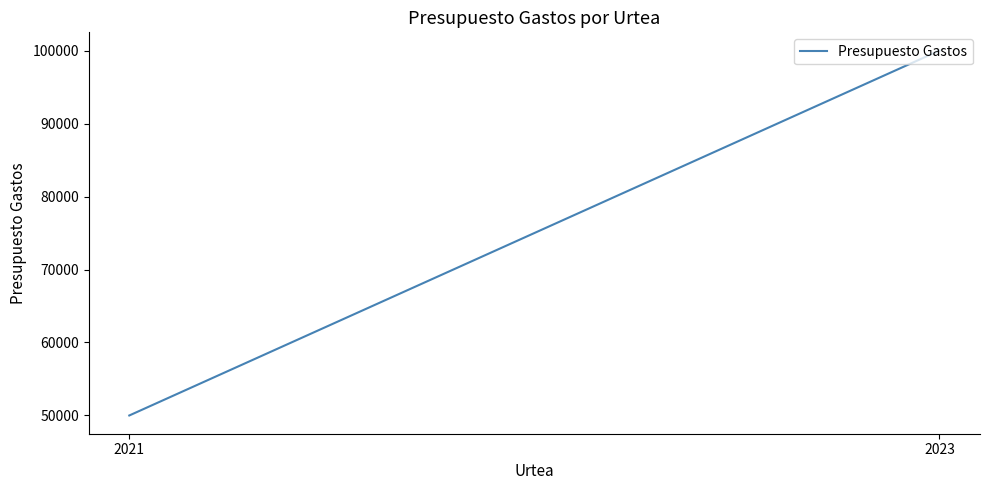

How many values are below 100000?

1